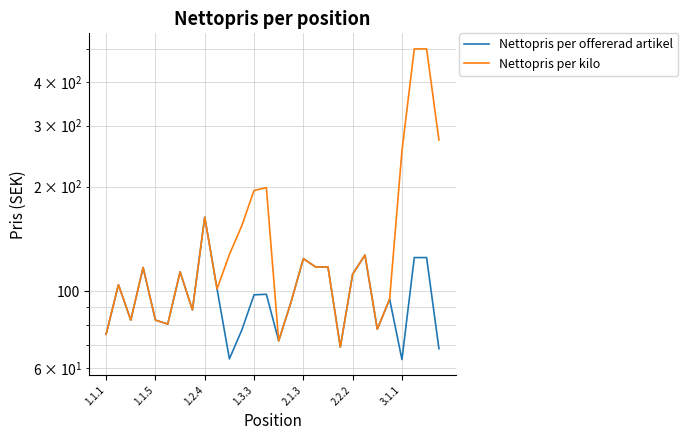

List the labels in order of Nettopris per kilo value, smallest first.

19, 14, 1.1.1, 22, 2.2.2, 1.2.4, 2.1.3, 7, 15, 23, 9, 1.1.5, 20, 3.1.1, 1.3.3, 17, 18, 16, 21, 10, 11, 8, 12, 13, 24, 27, 25, 26